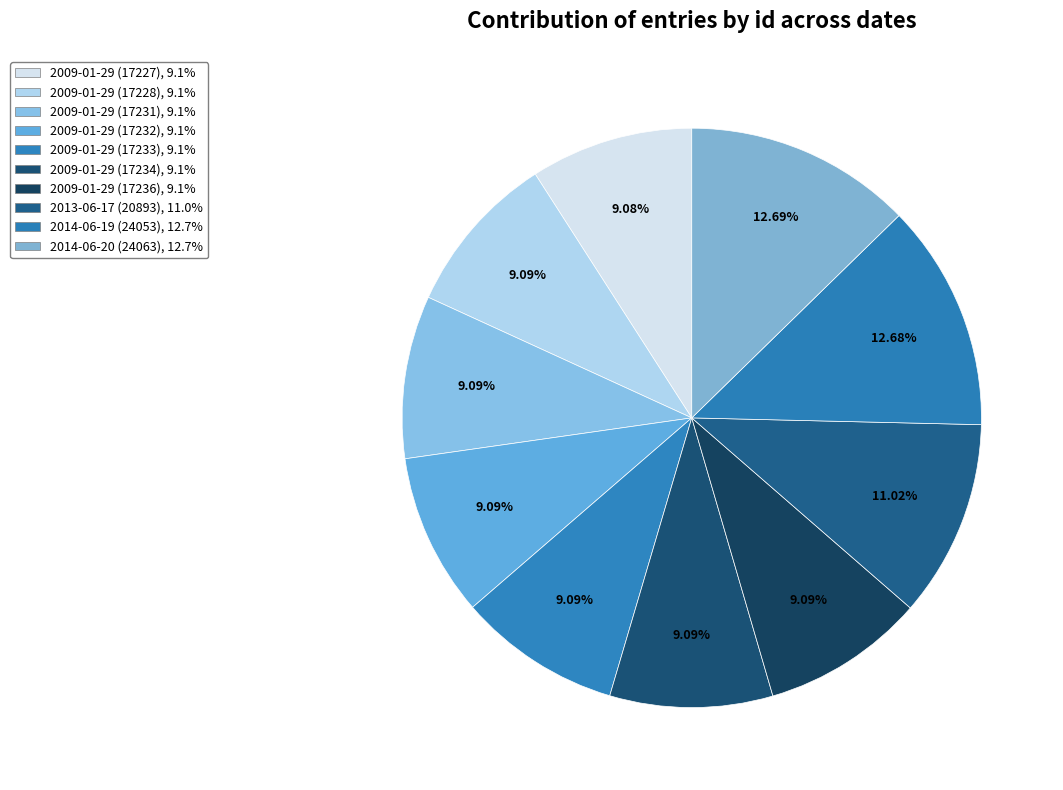

Which has a higher value, 2009-01-29 (17236) or 2009-01-29 (17227)?

2009-01-29 (17236)